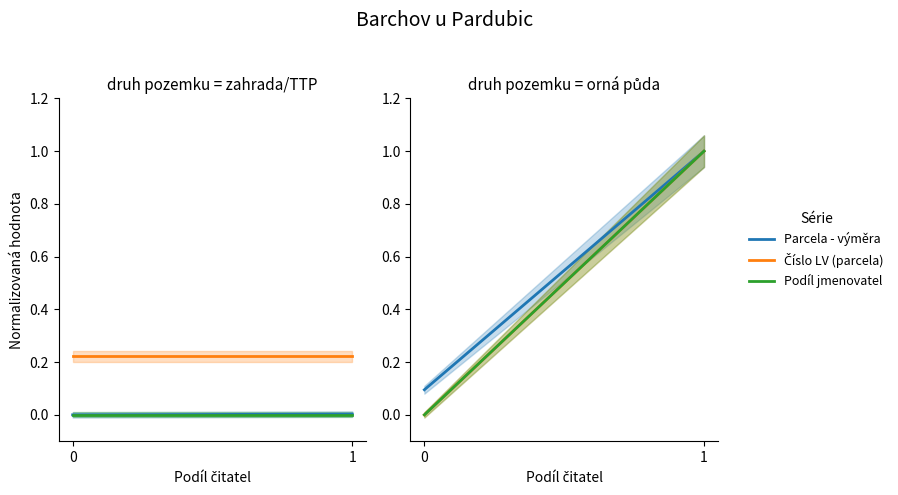

How many lines are shown in the chart?

3